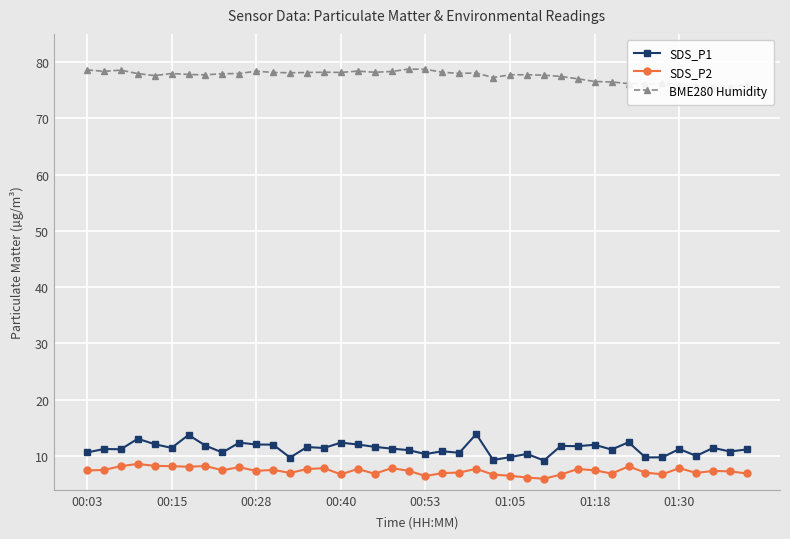

Reading left to right, what are all the values shown in this chart?

SDS_P1: 10.6	11.2	11.2	13.1	12.1	11.4	13.8	11.8	10.6	12.4	12.1	12.0	9.7	11.6	11.4	12.4	12.1	11.6	11.3	11.1	10.3	10.8	10.6	13.9	9.3	9.8	10.4	9.2	11.8	11.8	12.0	11.2	12.4	9.8	9.8	11.2	10.0	11.4	10.8	11.2
SDS_P2: 7.4	7.5	8.2	8.6	8.2	8.2	8.1	8.2	7.5	8.0	7.3	7.5	7.0	7.7	7.8	6.8	7.7	6.8	7.8	7.4	6.5	7.0	7.1	7.7	6.7	6.5	6.2	6.0	6.7	7.7	7.5	6.9	8.2	7.0	6.8	7.8	7.0	7.3	7.3	6.9
BME280 Humidity: 78.6	78.3	78.6	77.9	77.6	78.0	77.8	77.7	77.9	78.0	78.4	78.2	78.1	78.1	78.2	78.2	78.4	78.2	78.3	78.7	78.7	78.2	78.0	78.0	77.2	77.7	77.7	77.7	77.4	77.0	76.5	76.5	76.2	76.1	76.2	75.9	75.8	75.7	75.6	76.0